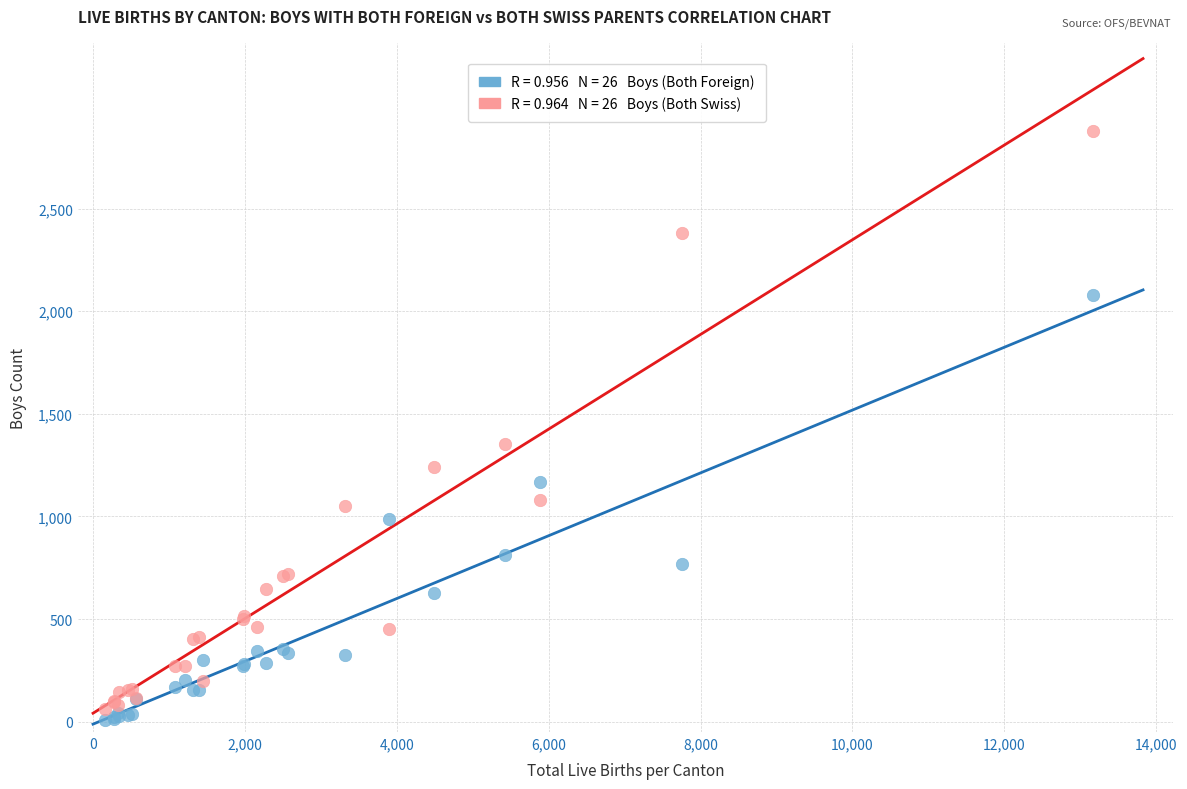

Across all series, what Y value is closest to 1442?

1353